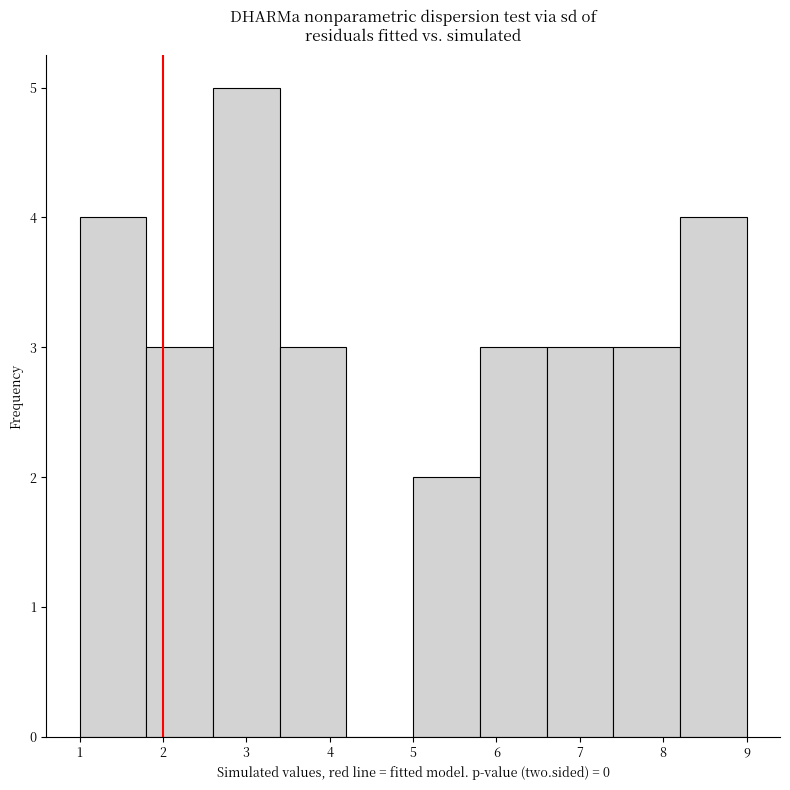

Which range on the x-axis has the tallest bar?

2.6 to 3.4